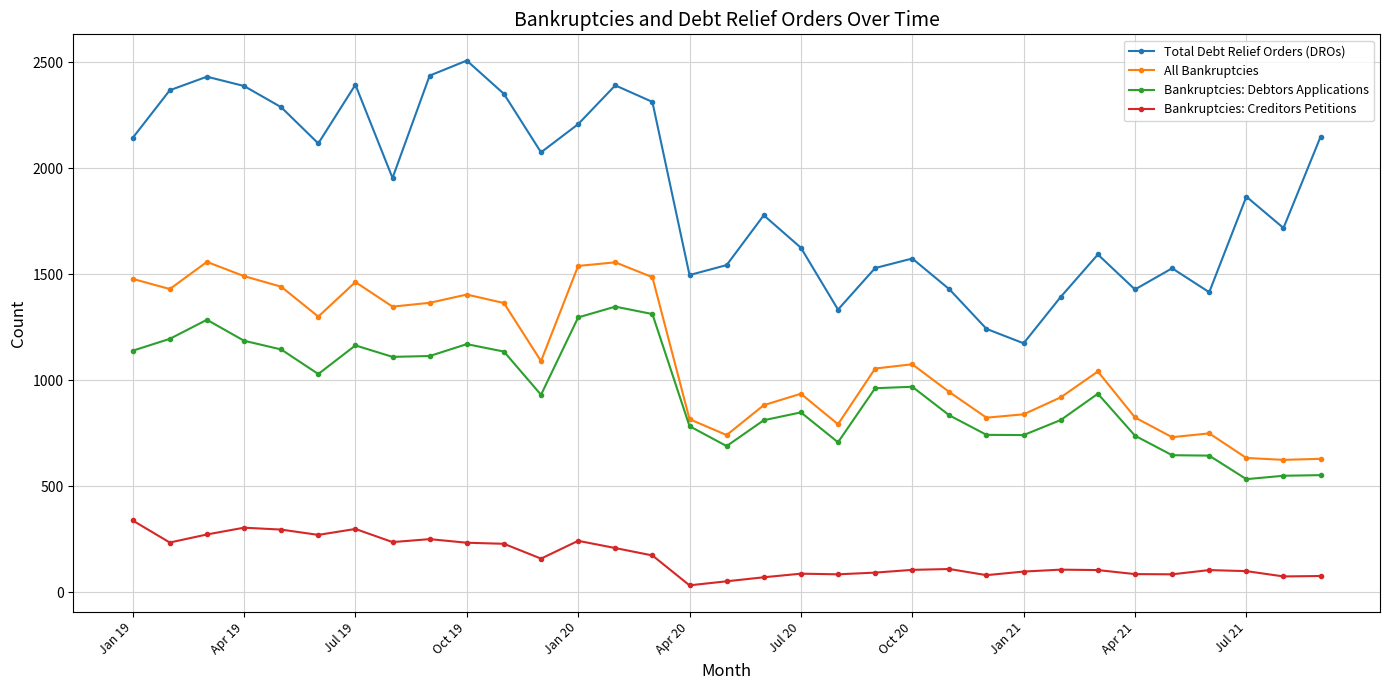

What is the greatest value displayed?

2509